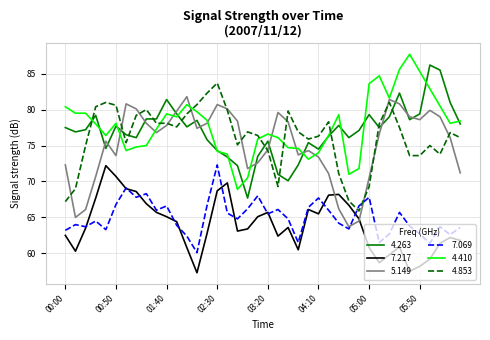

True or false: 5.149 and 7.217 cross at least once.

True